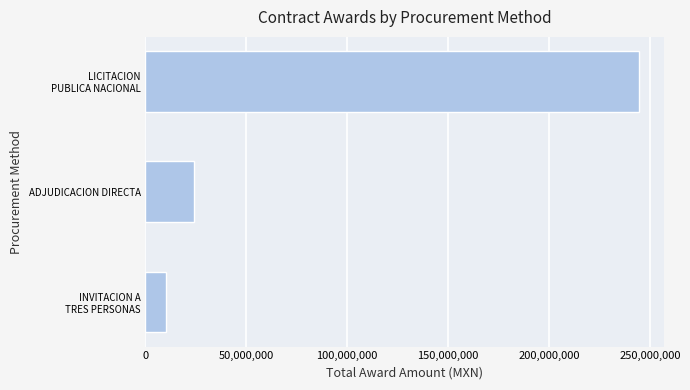

How many bars are there in total?

3